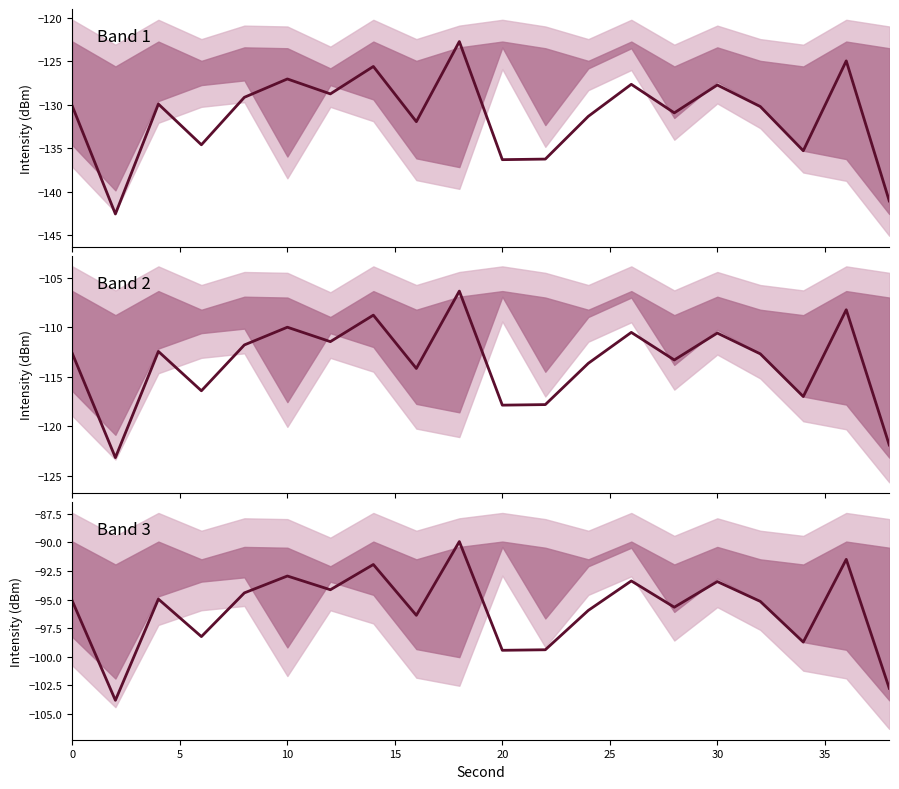

What is the difference between the maximum and minimum values?

13.9